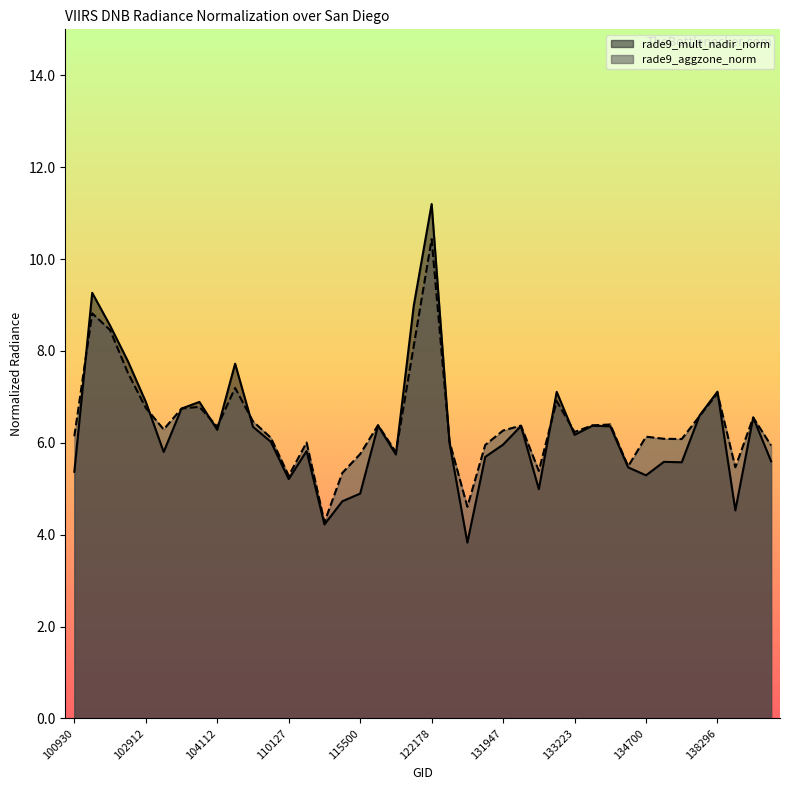

What is the sum of all rade9_aggzone_norm values?

256.9